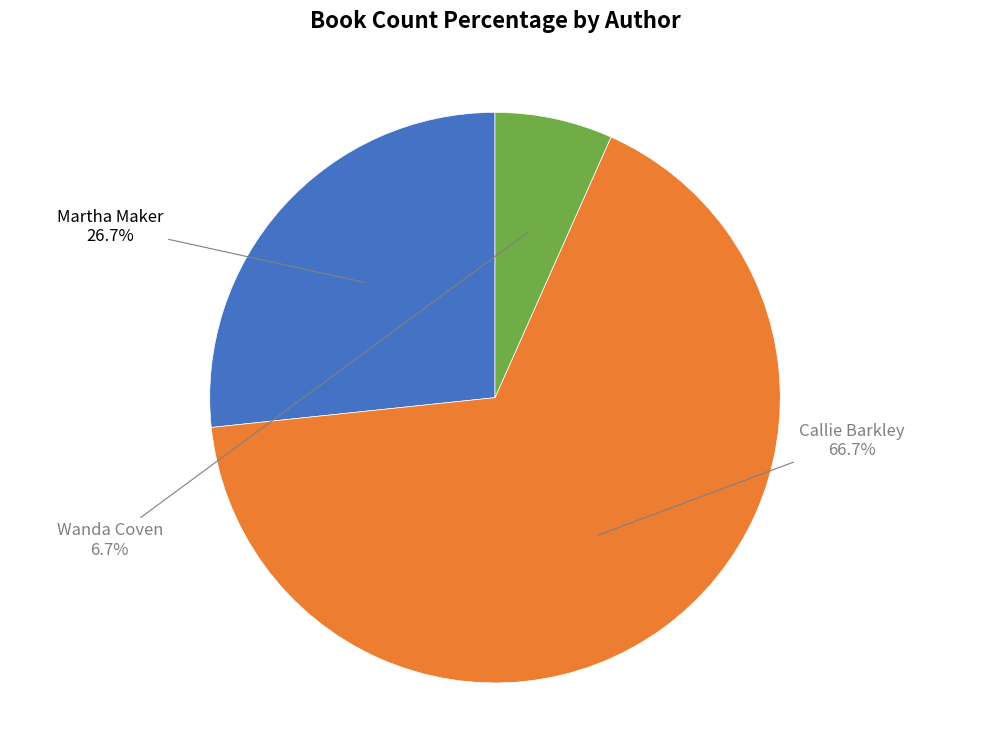

Is there a majority slice in this chart?

Yes